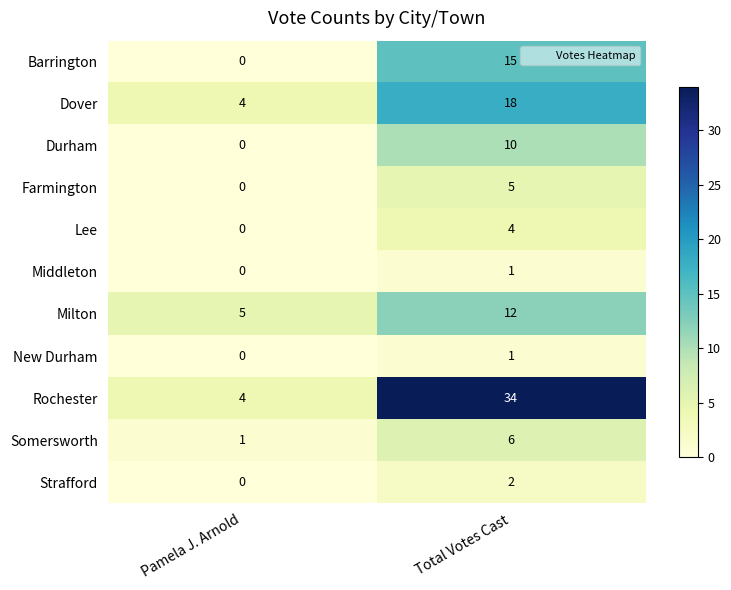

What is the sum of the Lee values at Total Votes Cast and Pamela J. Arnold?

4